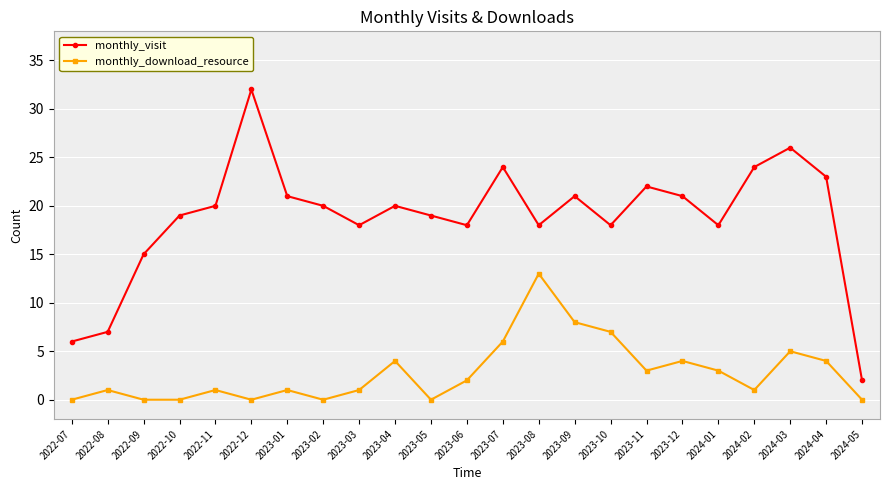

Rank the series at 2023-12 from lowest to highest value.

monthly_download_resource, monthly_visit